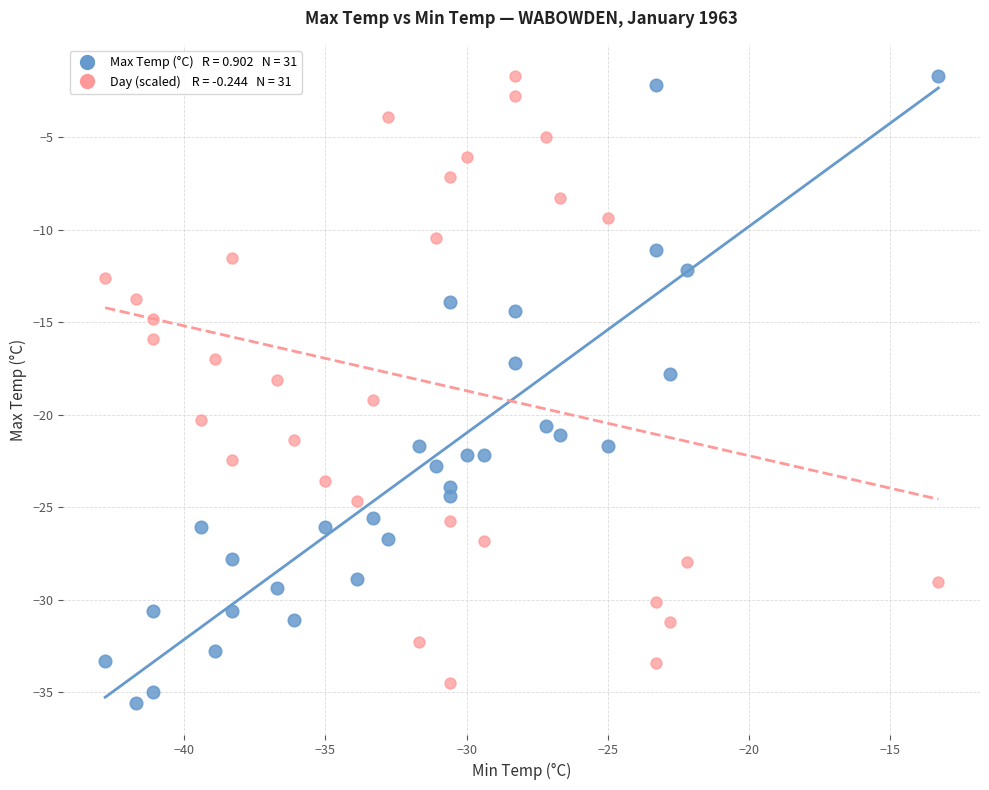

Across all data points, what is the range of X values (max minus min)?

29.5